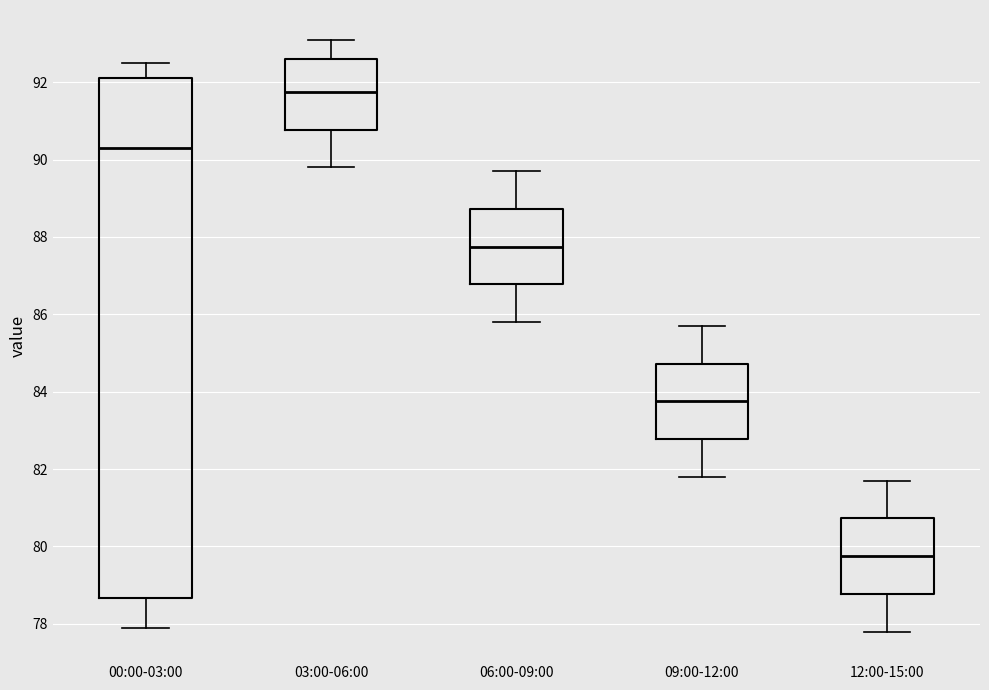

Which box is the tallest, from its lower edge to its upper edge?

00:00-03:00